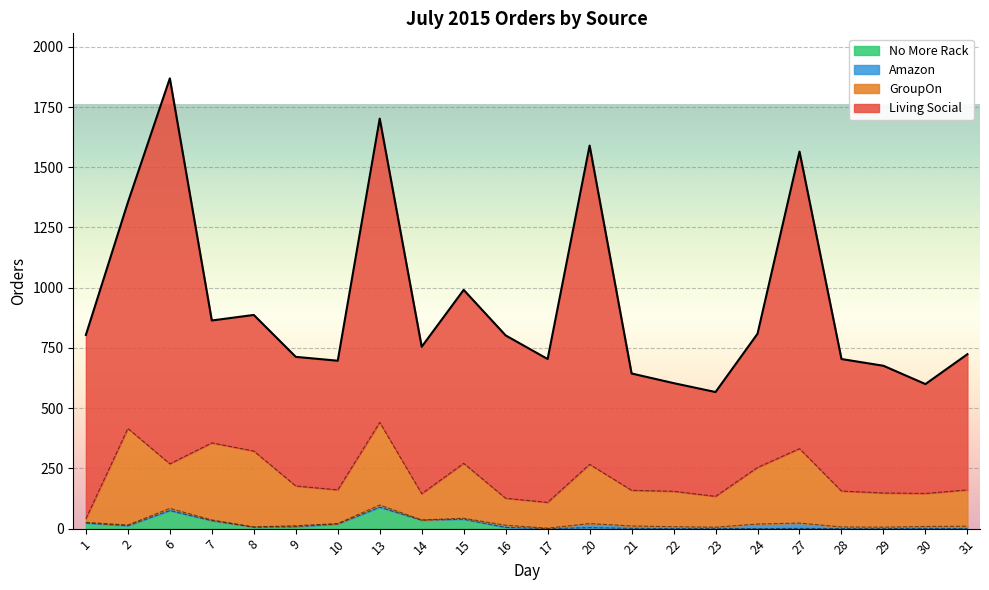

How many interior local valleys does the GroupOn series have?

6